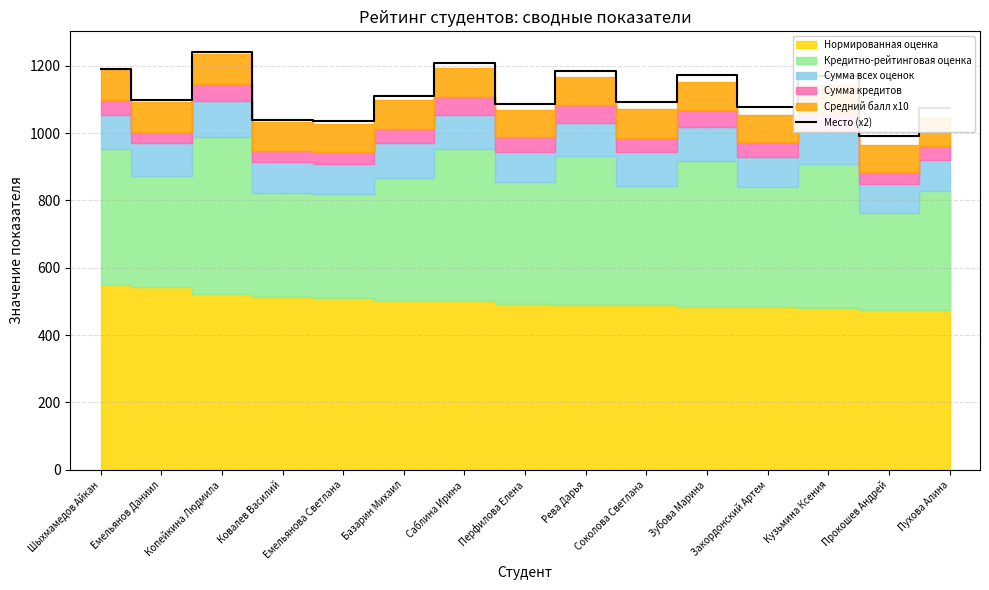

Does the chart have visible grid lines?

Yes